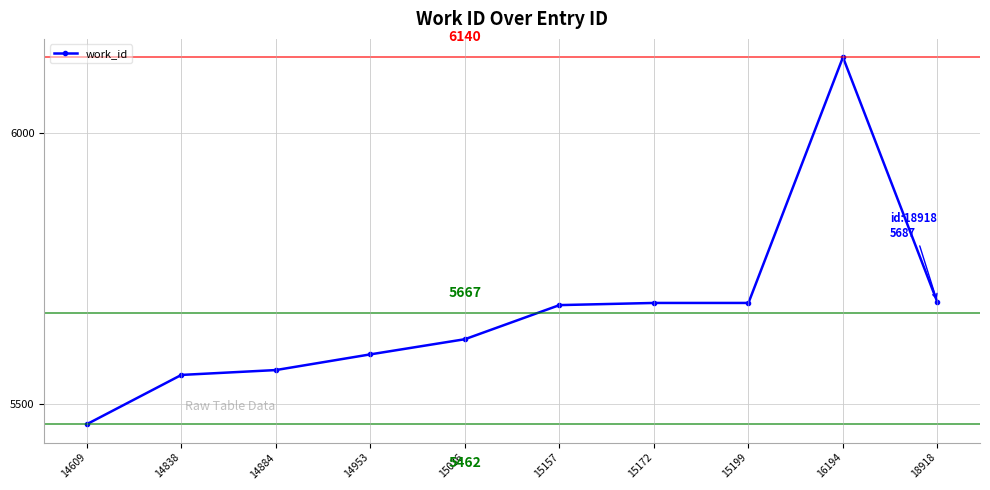

True or false: the data shows 9485 at 15199.

False